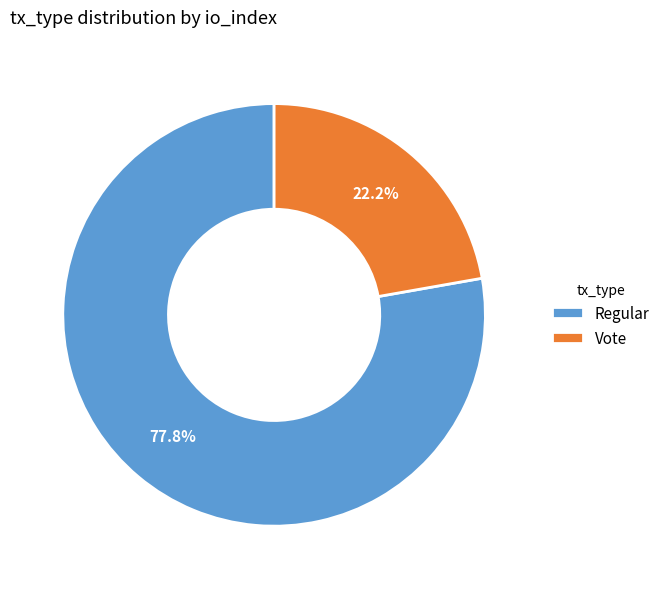

To the nearest percent, what is the average slice percentage?

50%